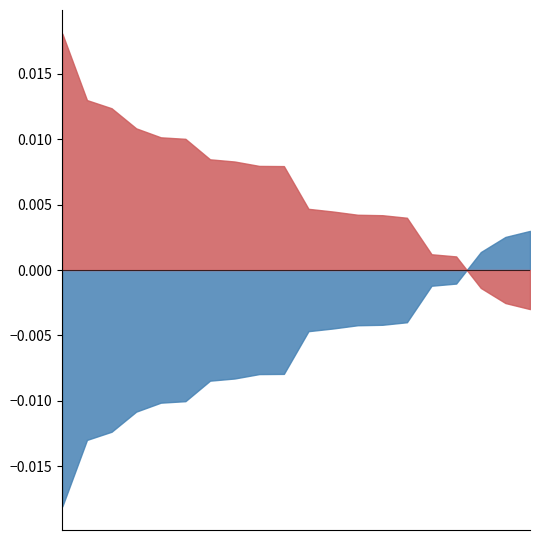

The value of Male at Kawaguchi-shi is 86297. True or false?

False